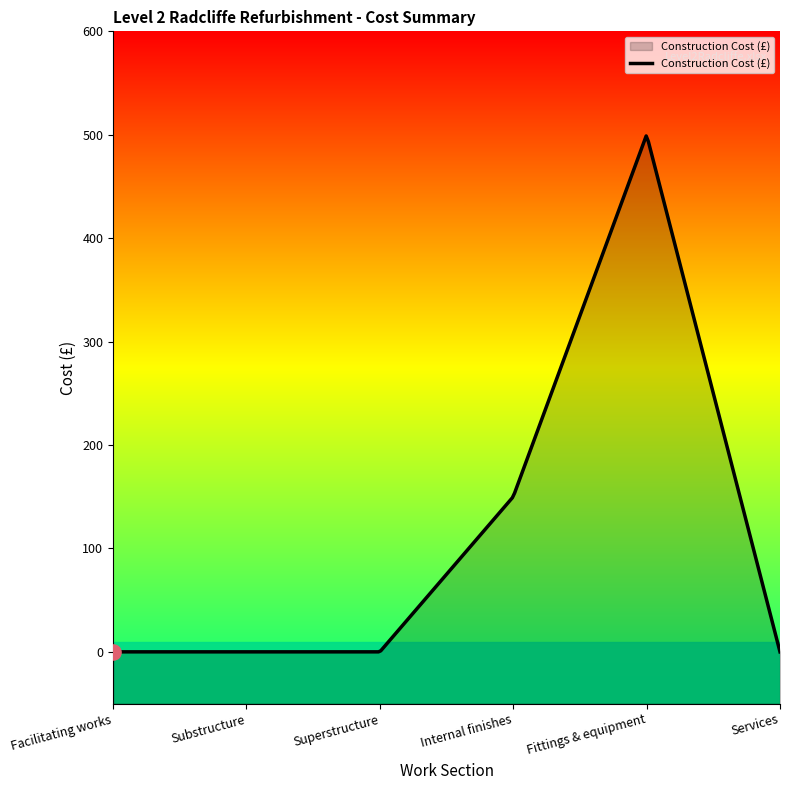

Which has a higher value, Facilitating works or Internal finishes?

Internal finishes